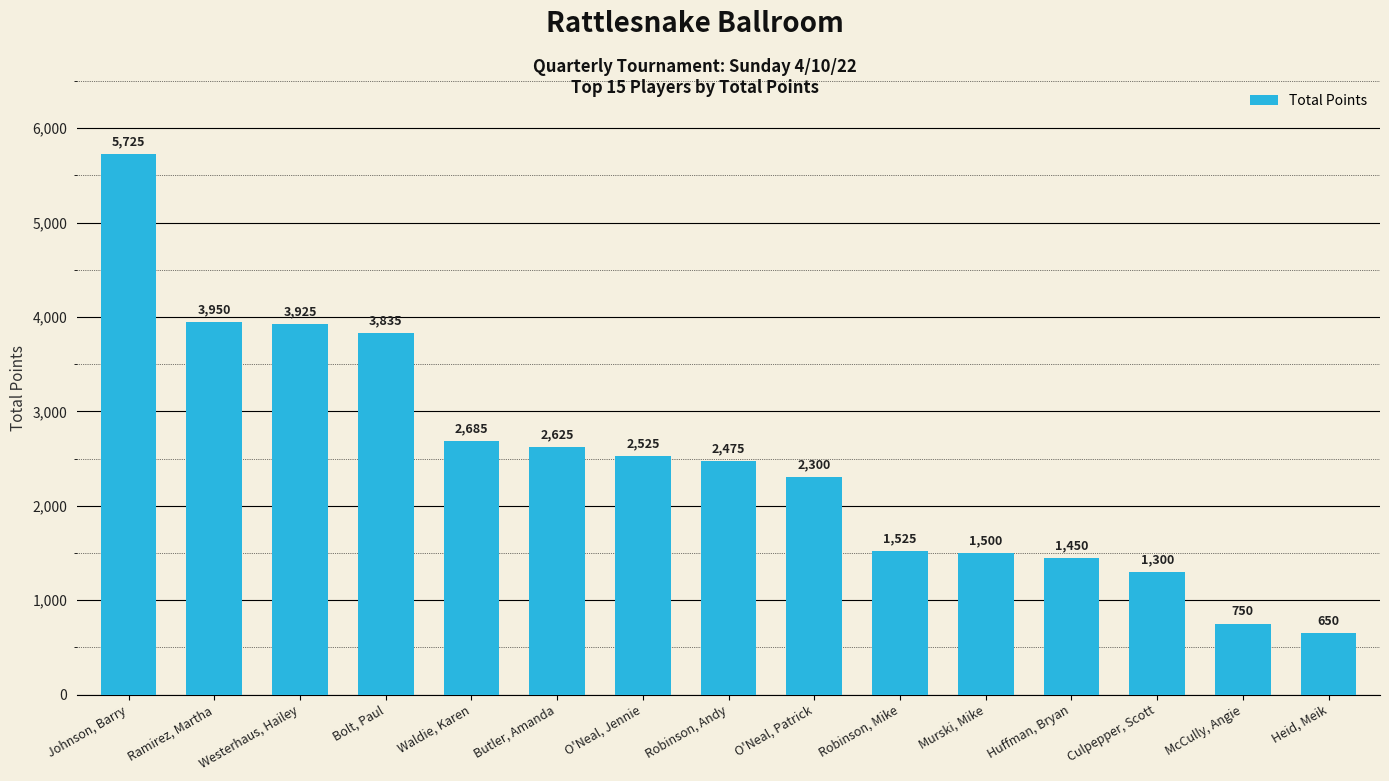

How many categories are shown in the chart?

15